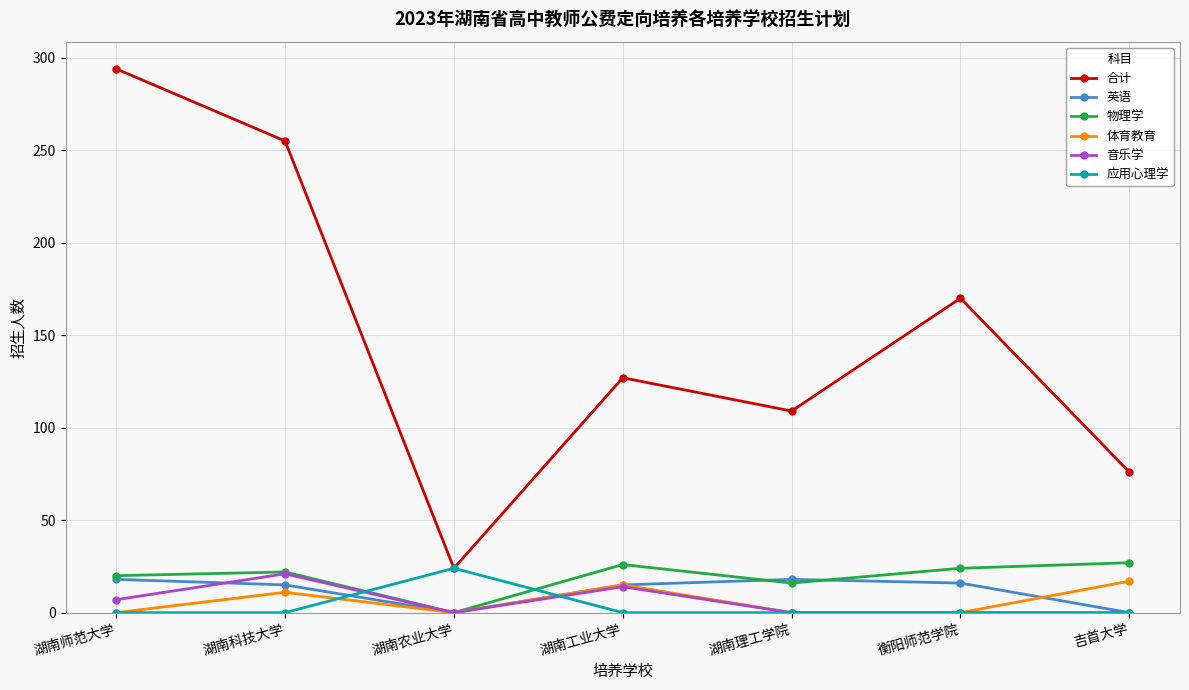

What is the label of the 6th point from the right?

湖南科技大学